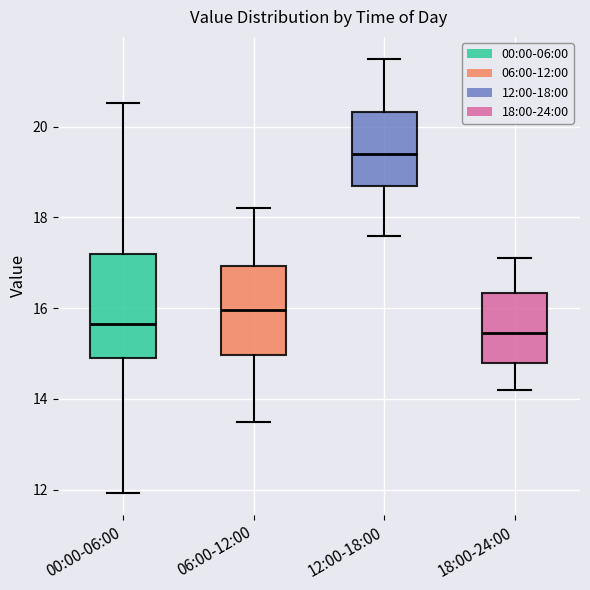

Reading left to right, read every box against the y-axis: the position of its median line, the range the box covers, and the ends of its whiskers. The values are not printed on the chart, so give them approximately, as read against the axis.

00:00-06:00: median 15.6, box 14.8 to 17.2, whiskers 12.0 to 20.6
06:00-12:00: median 16.0, box 15.0 to 17.0, whiskers 13.6 to 18.2
12:00-18:00: median 19.4, box 18.8 to 20.4, whiskers 17.6 to 21.6
18:00-24:00: median 15.4, box 14.8 to 16.4, whiskers 14.2 to 17.2